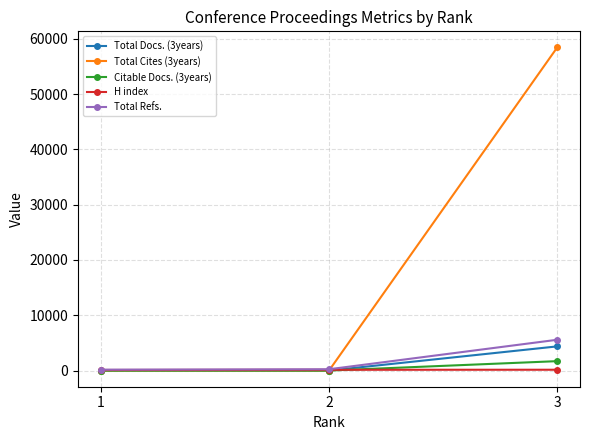

What is the greatest value displayed?

58435